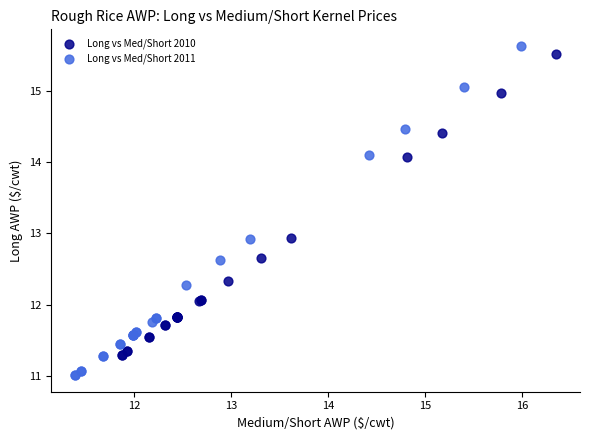

Which series has the widest spread of Y values?

Long vs Med/Short 2011